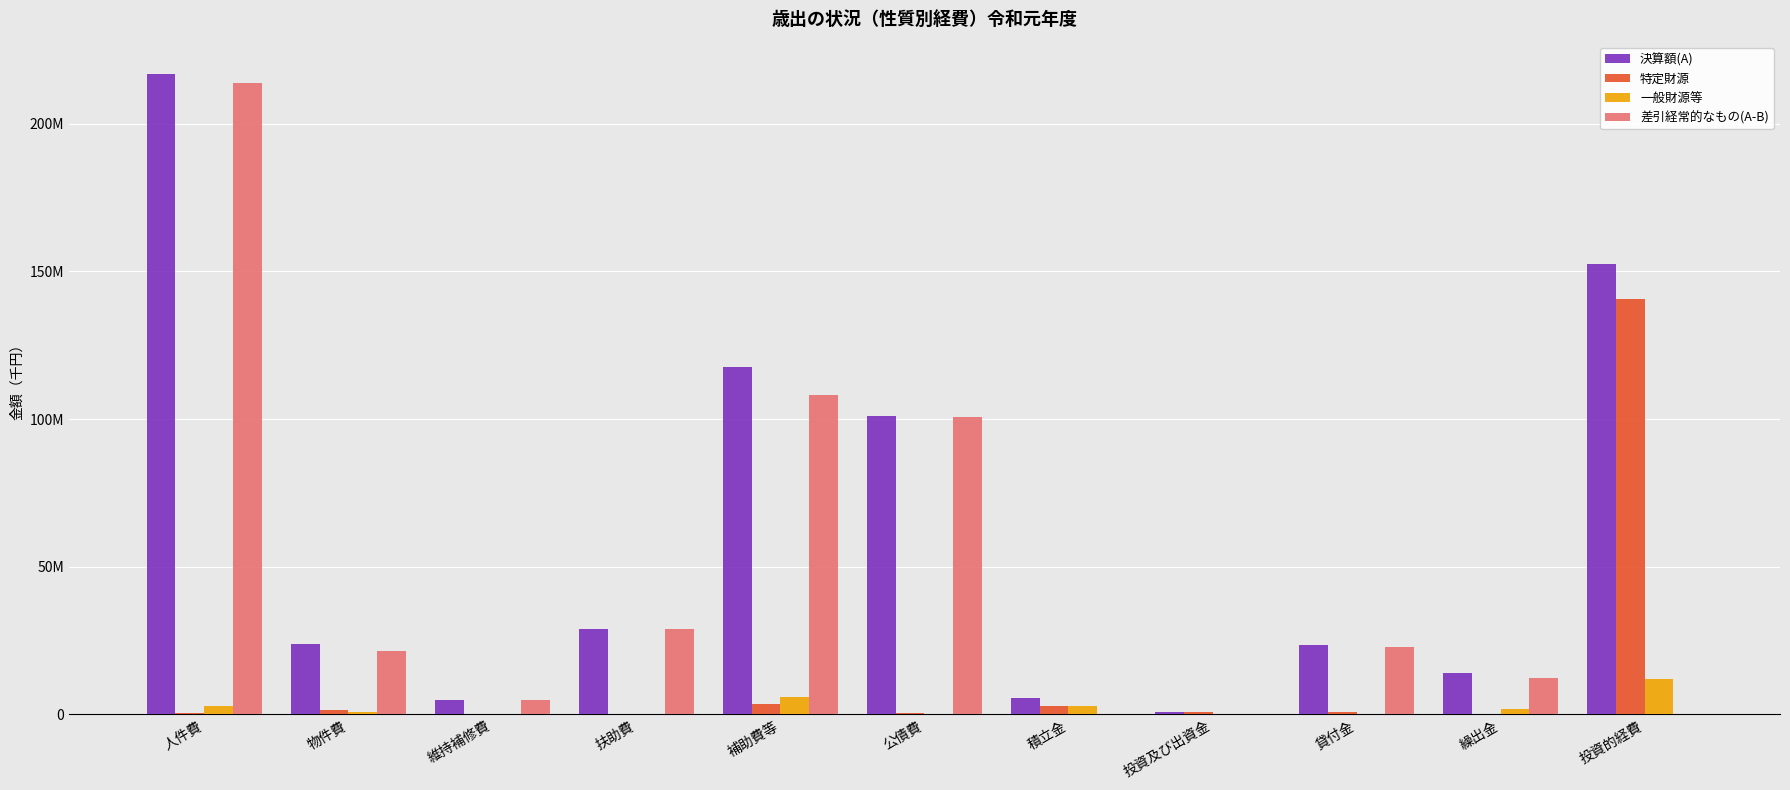

True or false: 特定財源 has a value of 896901 at 貸付金.

True